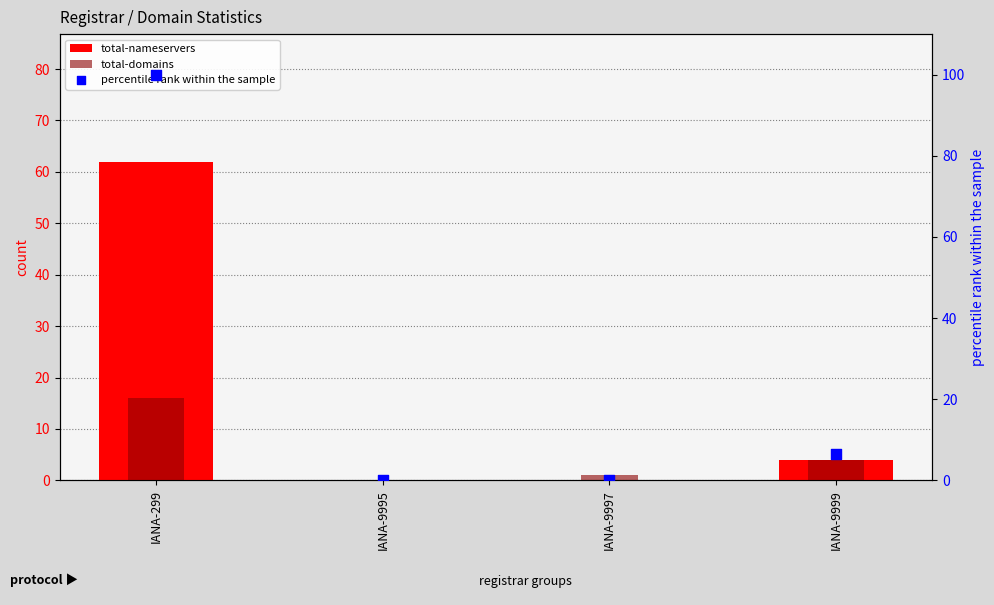

Which series has the largest total across all categories?

percentile rank within the sample